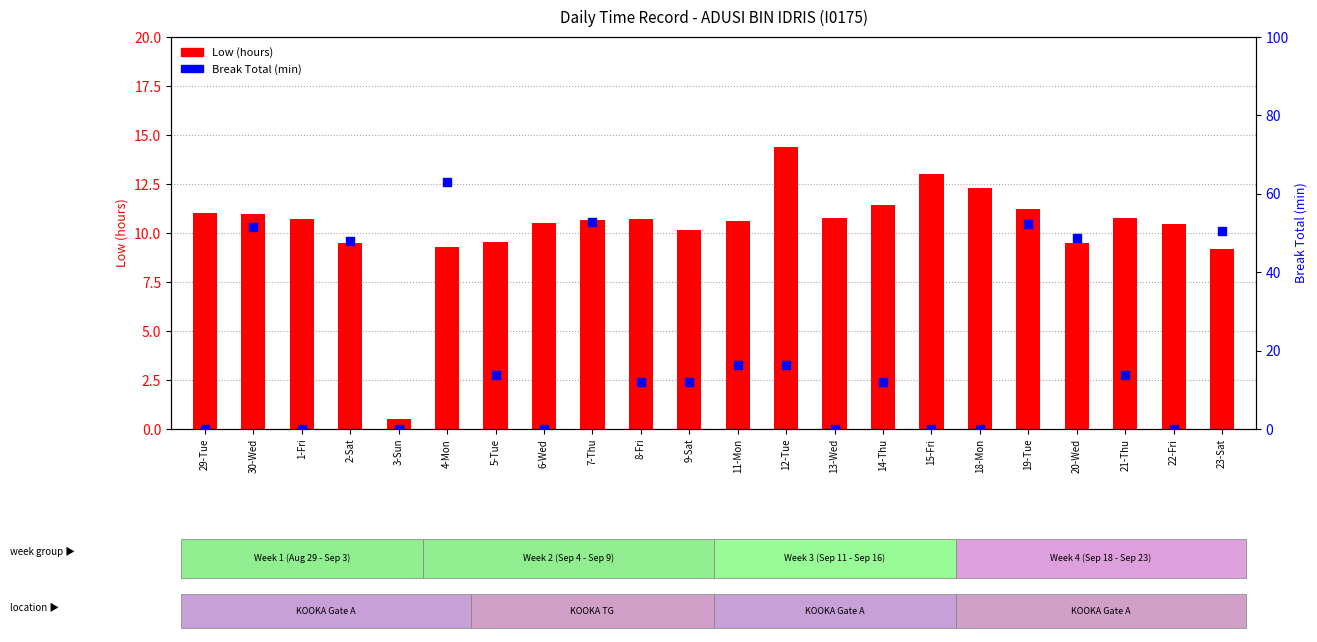

At which category is the sum across all series the highest?

4-Mon